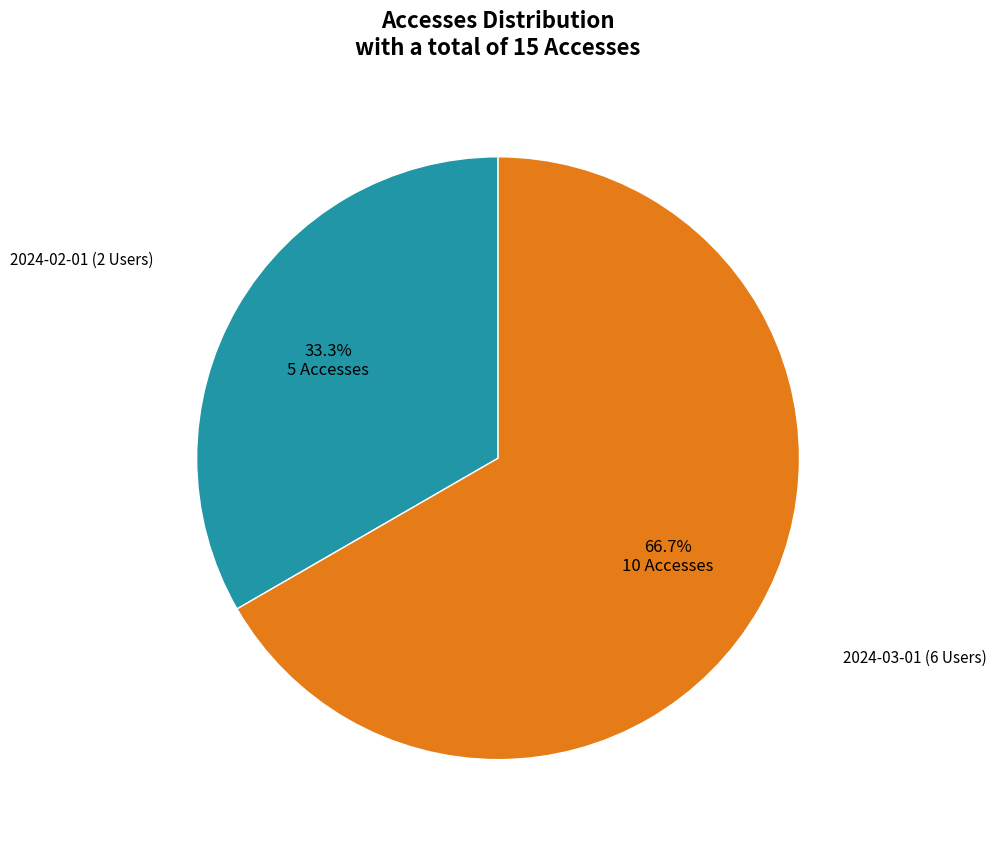

Which category has the smallest portion of the pie?

2024-02-01 (2 Users)